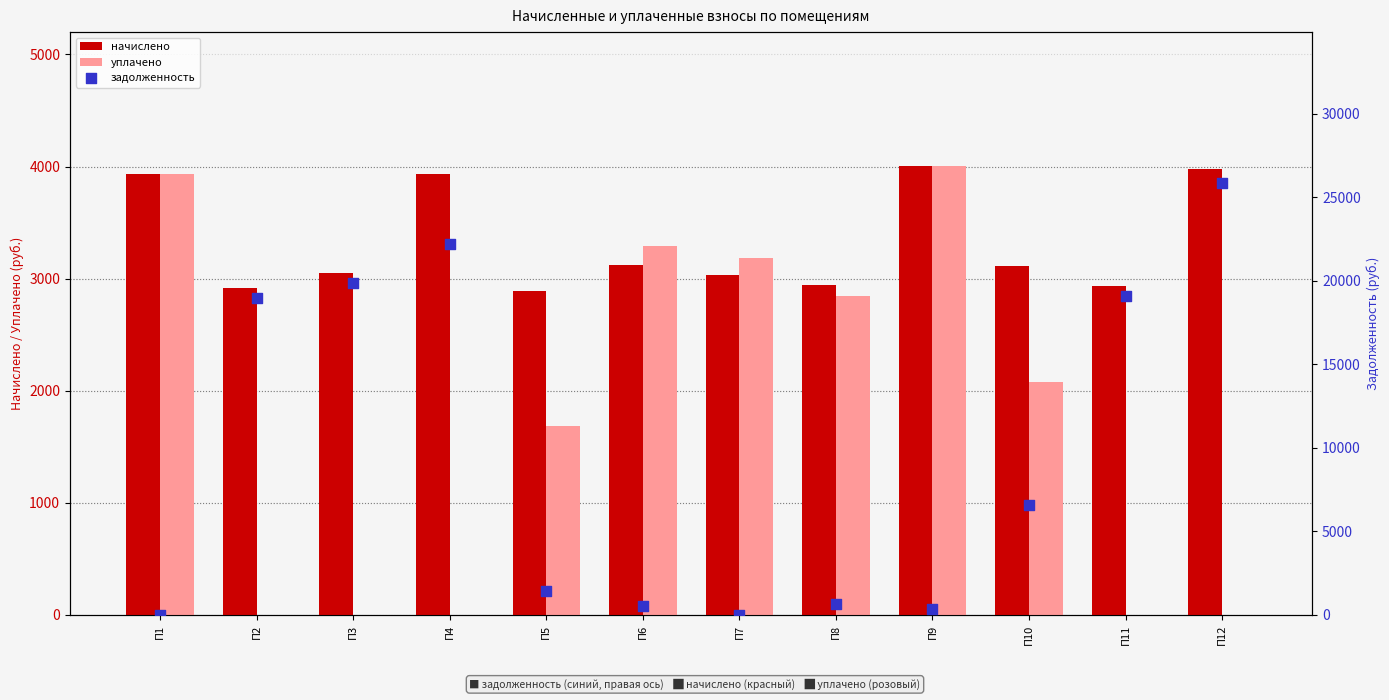

Which series reaches the minimum Y coordinate?

уплачено